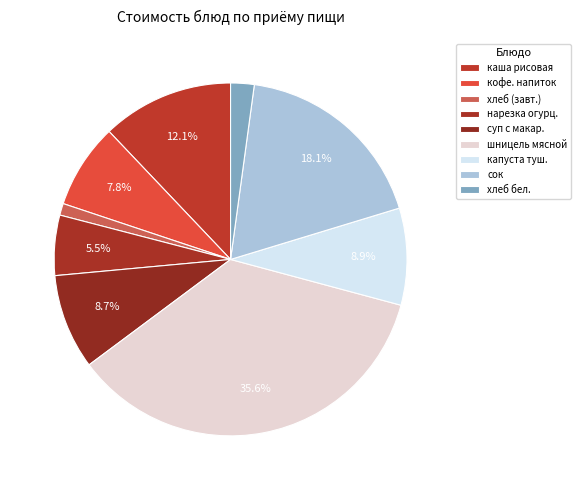

Which category has the smallest portion of the pie?

хлеб (завт.)